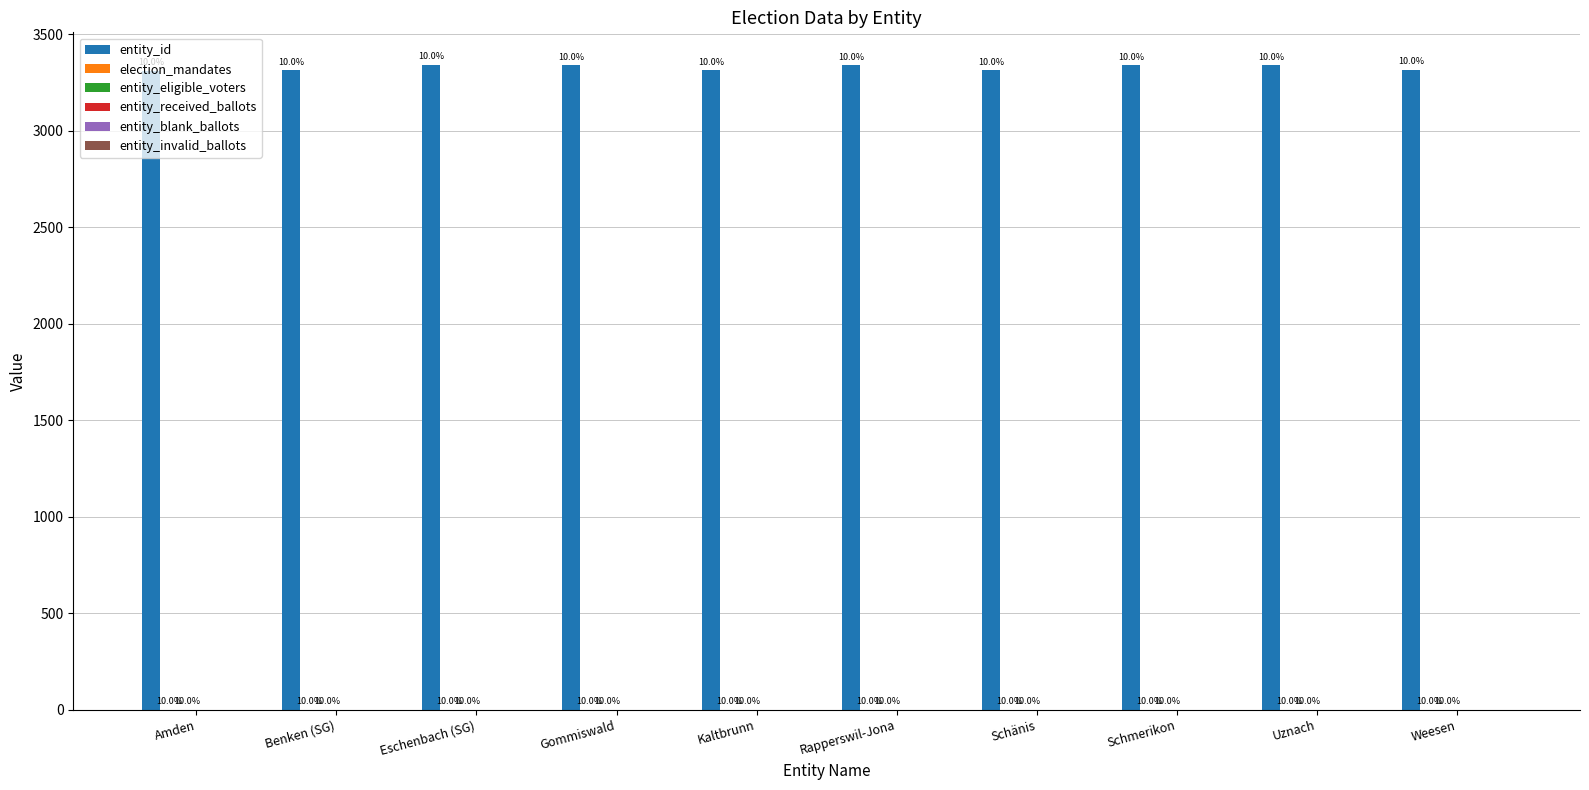

Does the chart contain stacked bars?

No